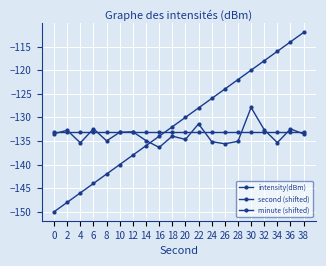

What is the sum of the intensity(dBm) values at 30 and 36?

-260.3